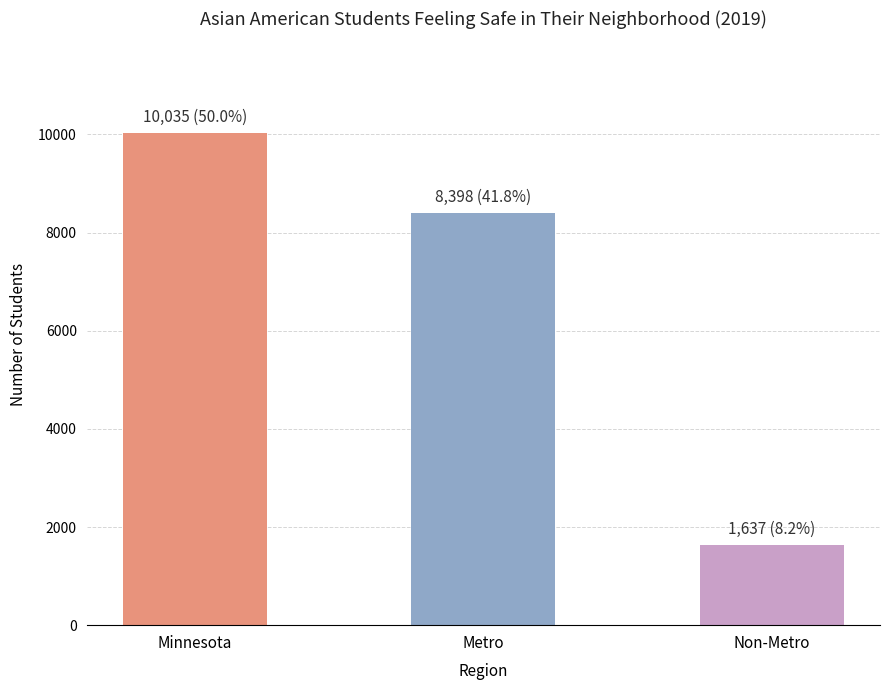

What is the smallest value displayed?

1637